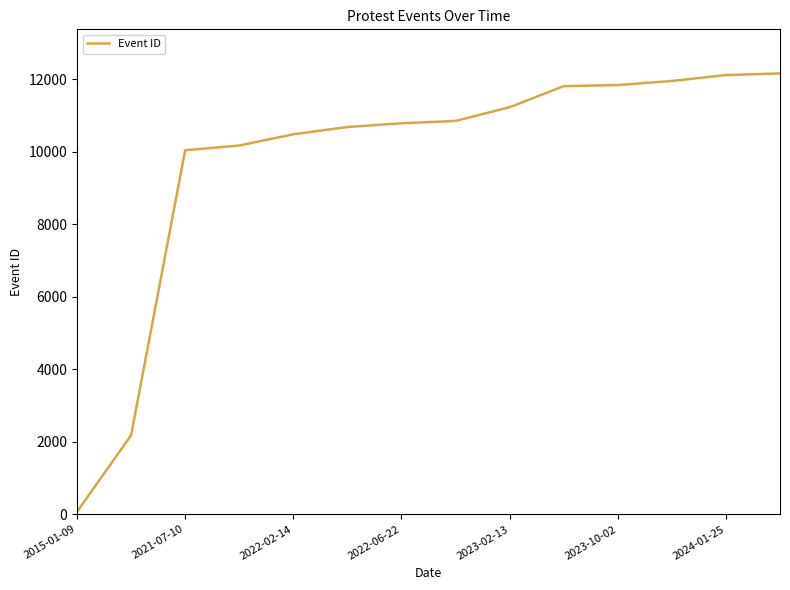

What is the greatest value displayed?

12156